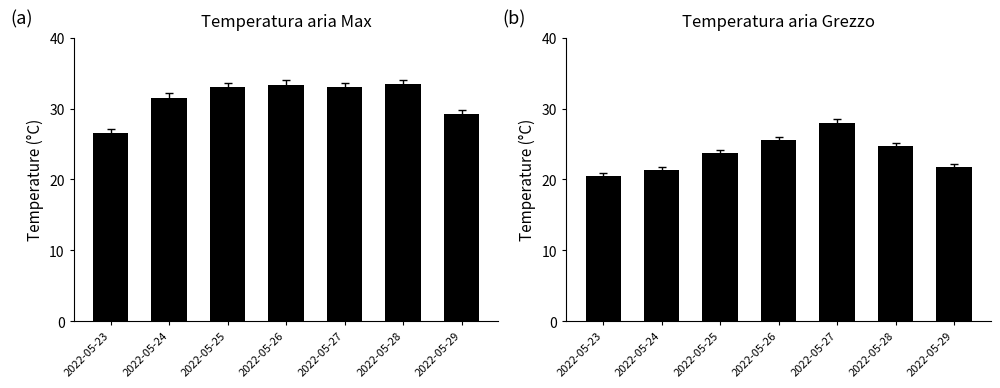

What is the value of the Temp Grezzo bar at the 5th from the left?

27.9